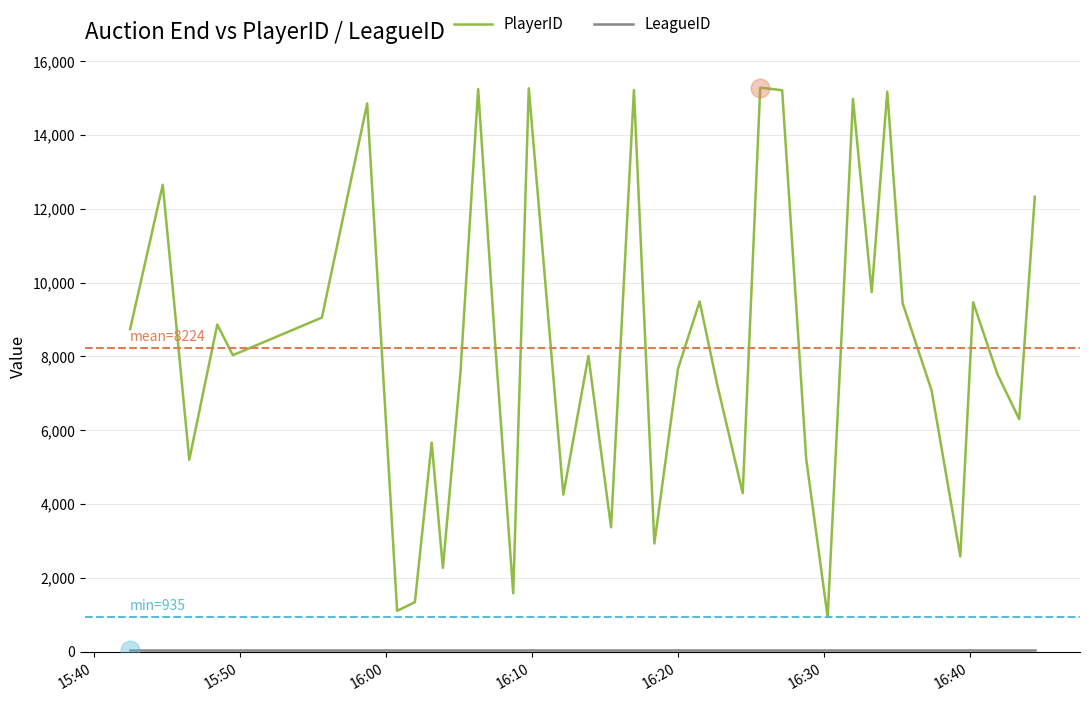

Which series has the largest range (max minus min)?

PlayerID